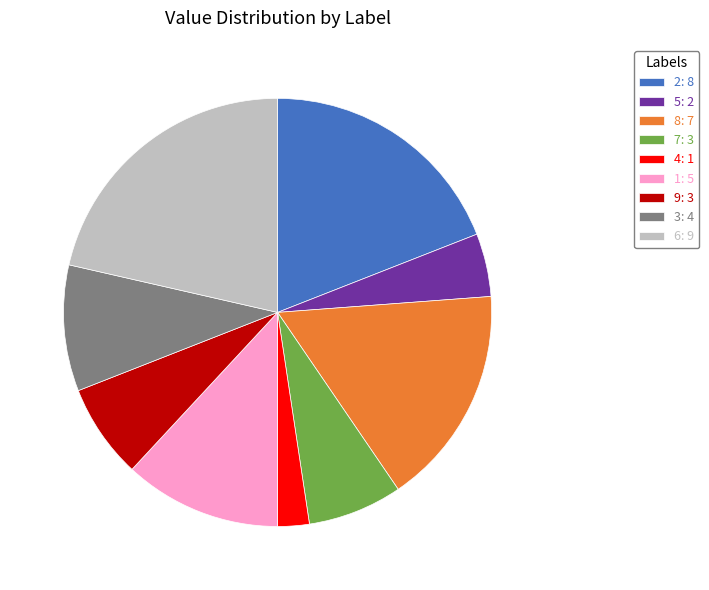

The 3 slice represents 1% of the pie. True or false?

False